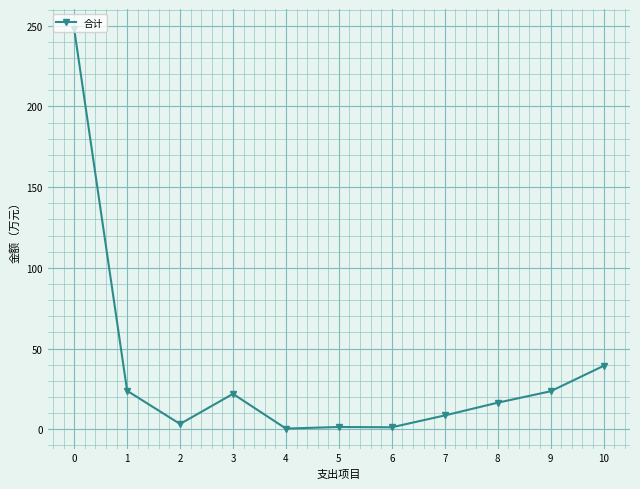

True or false: there are more than 2 points higher than both neighbors.

False